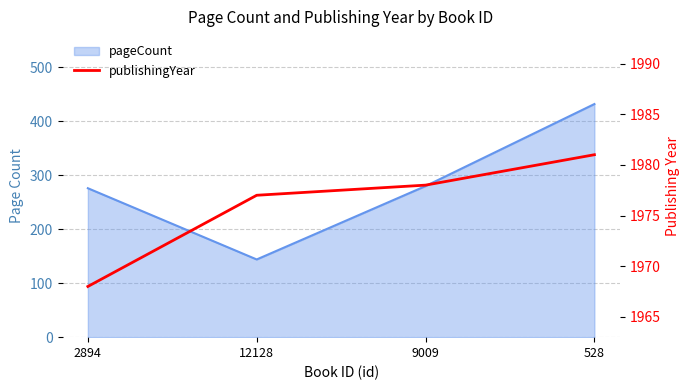

The value at 9009 is 1978. True or false?

True